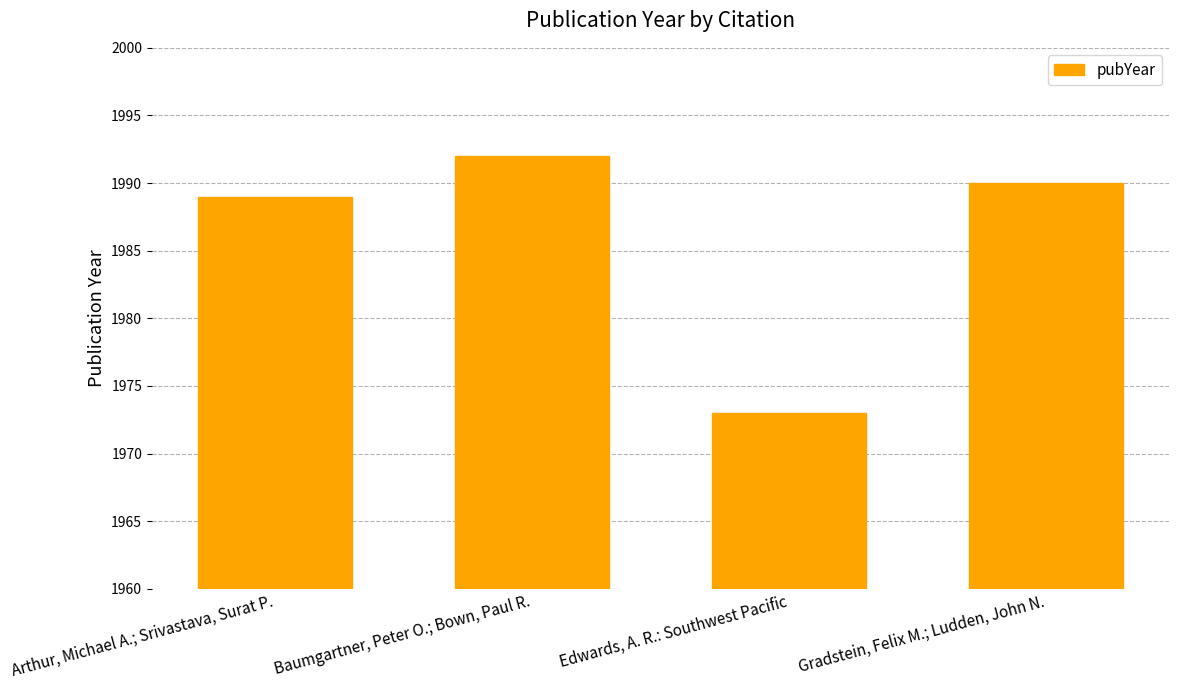

Rank the categories by value from lowest to highest.

Edwards, A. R.: Southwest Pacific, Arthur, Michael A.; Srivastava, Surat P., Gradstein, Felix M.; Ludden, John N., Baumgartner, Peter O.; Bown, Paul R.